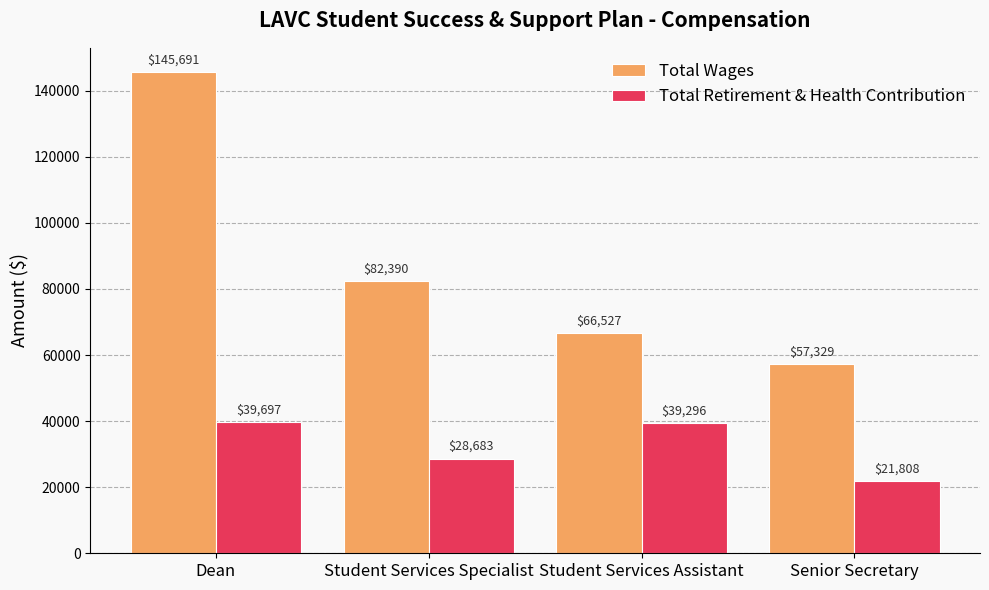

What are all the series names shown in the legend?

Total Wages, Total Retirement & Health Contribution